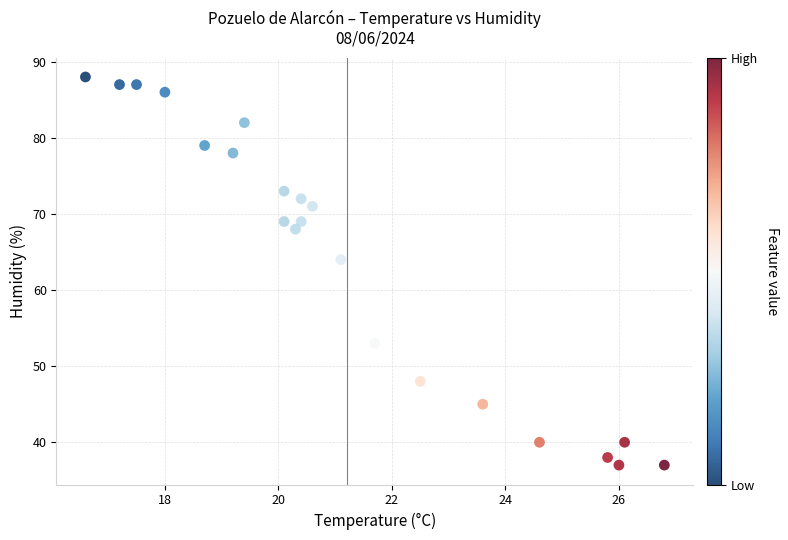

What Y value in the scatter plot is closest to 62?

64